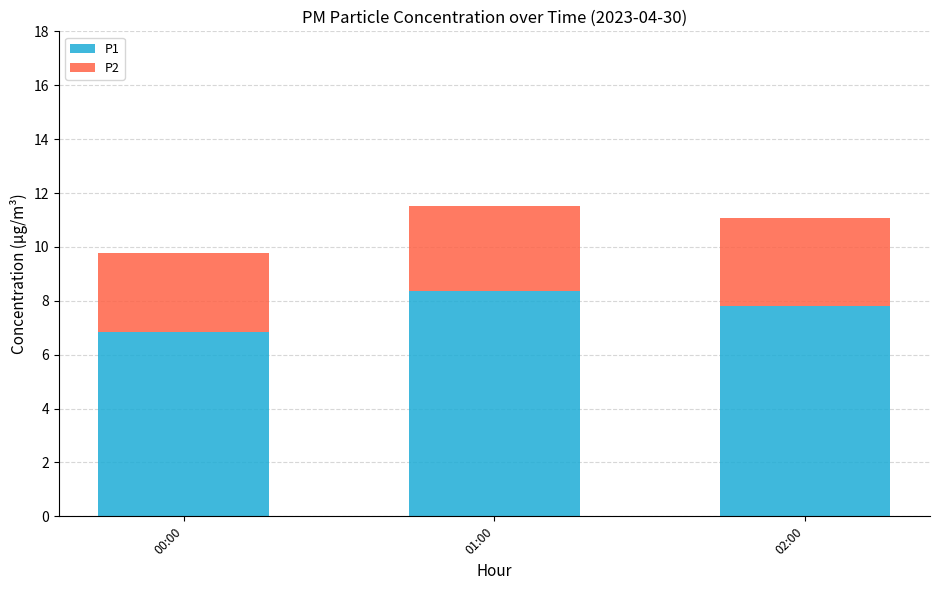

Where does the P1 series first go above 7?

01:00